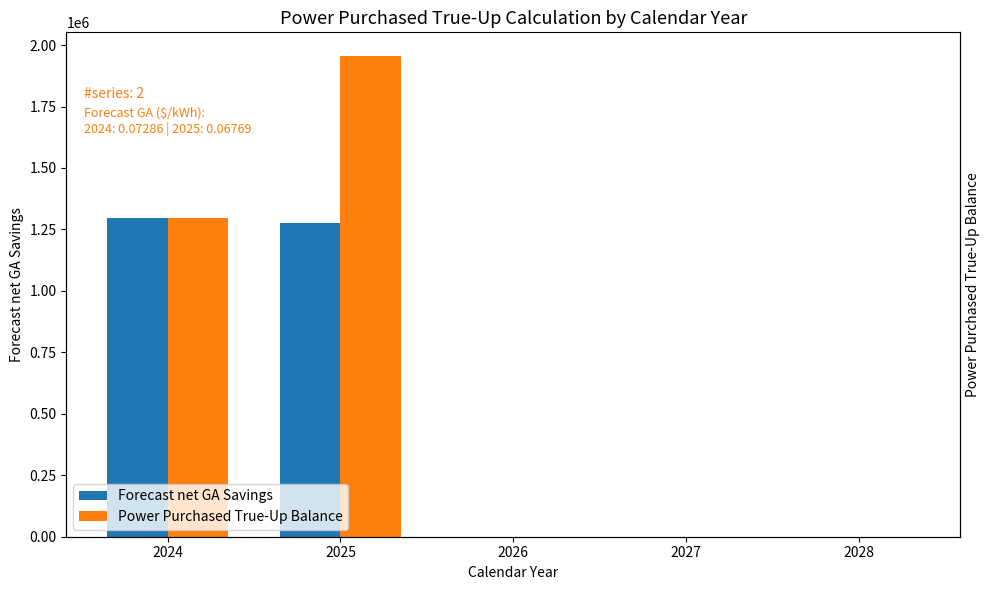

What is the sum of all Forecast net GA Savings values?

2572771.2